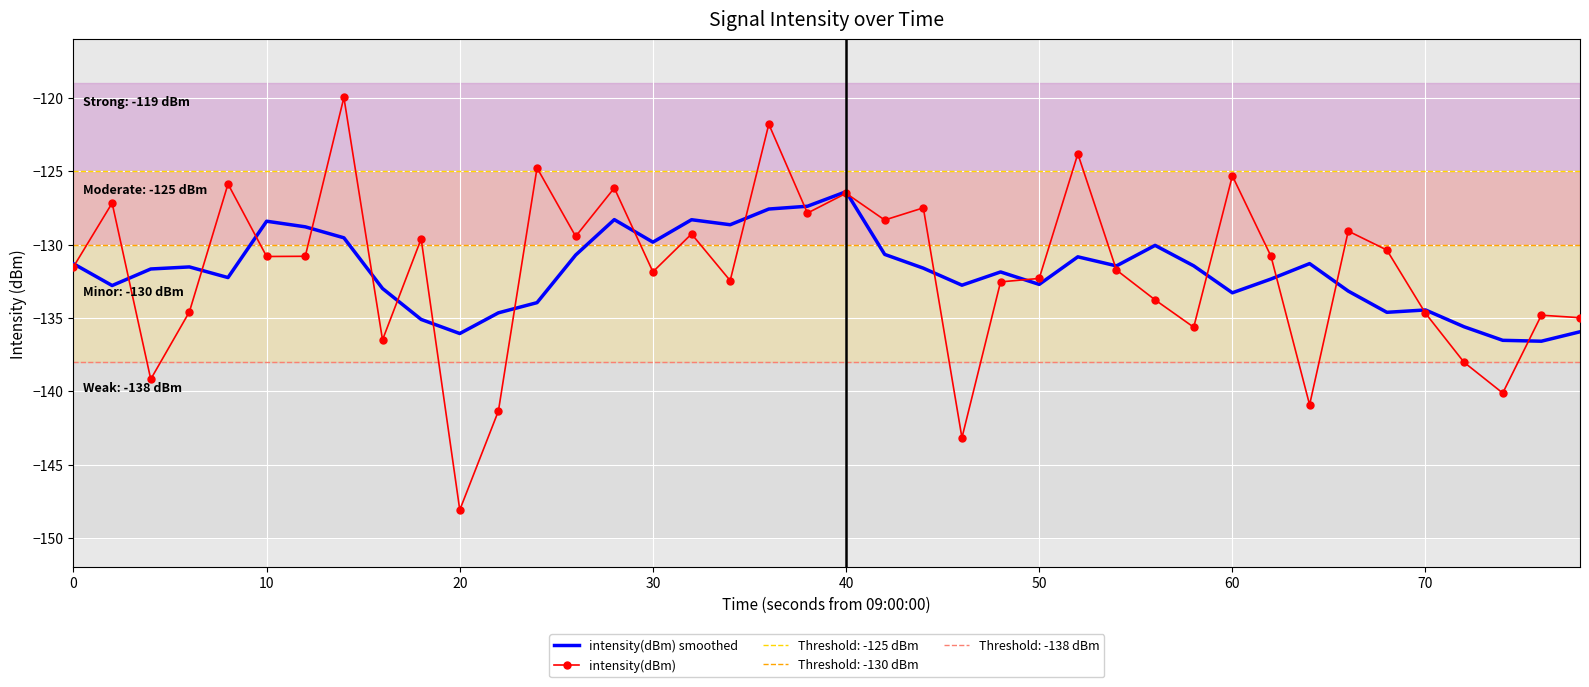

Which category has the lowest value in the intensity(dBm) series?

20